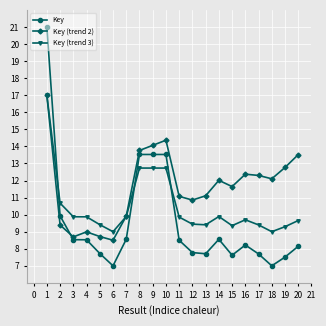

What is the difference between the maximum and second lowest values in the Key (trend 3) series?

8.0